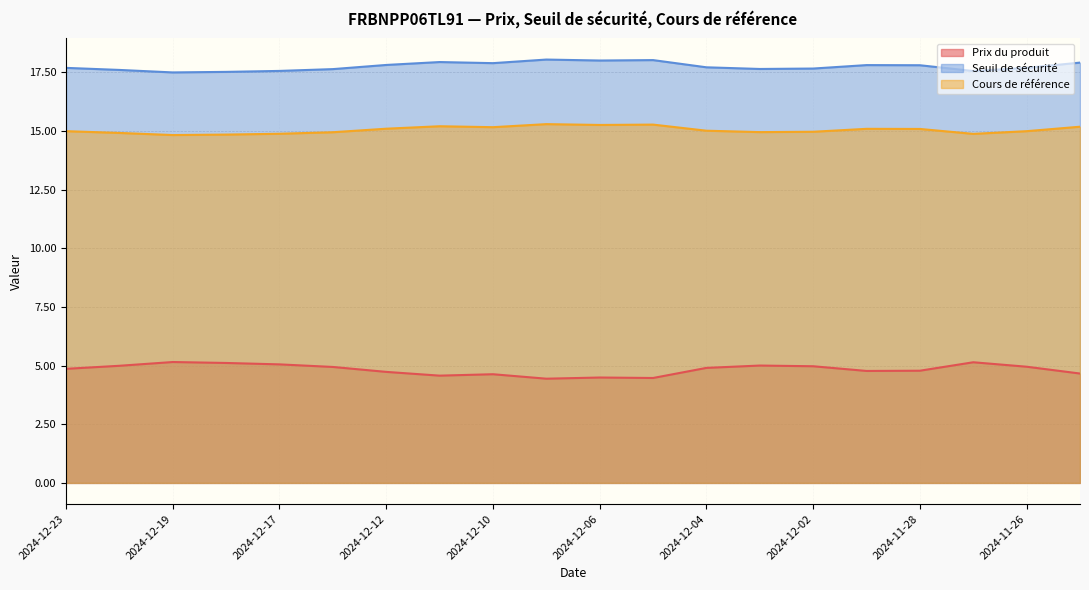

What is the spread (max minus min) of values at 2024-11-26?

12.7